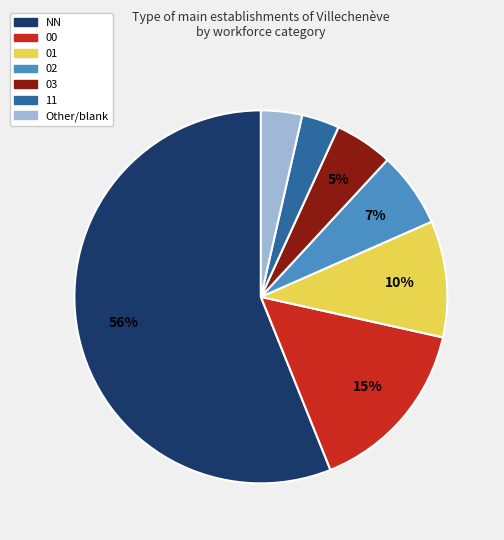

To the nearest percent, what is the average slice percentage?

14%